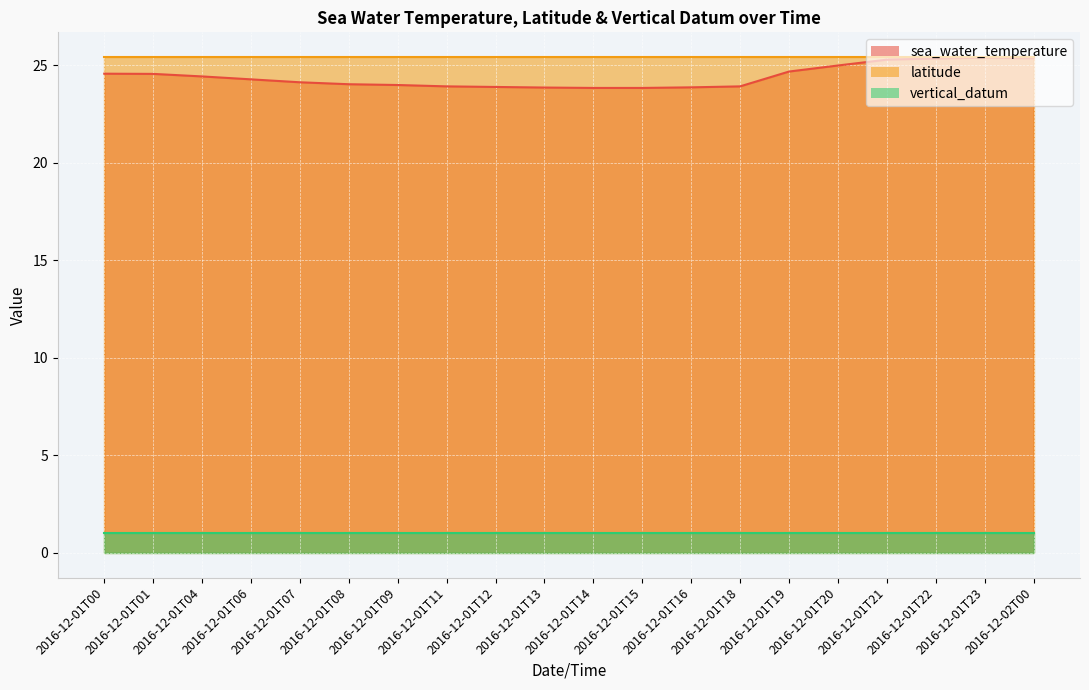

Does the chart display data point markers on the line(s)?

No